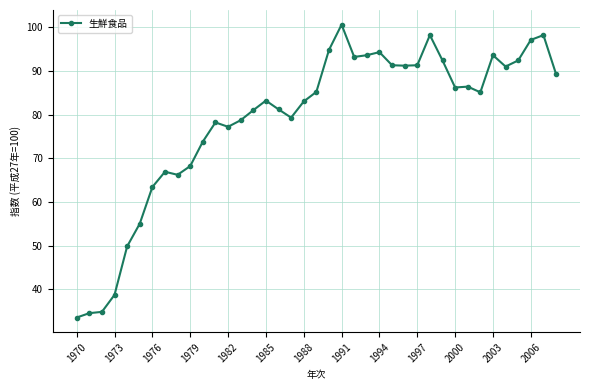

What is the minimum value shown in the chart?

33.5